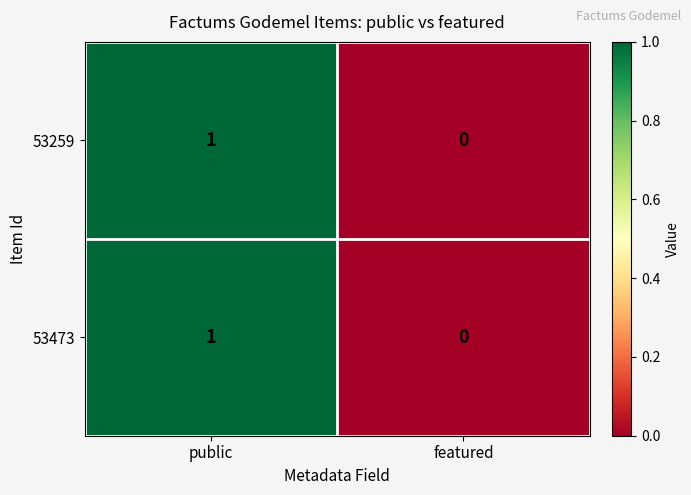

True or false: 53259 has a value of 1 at public.

True